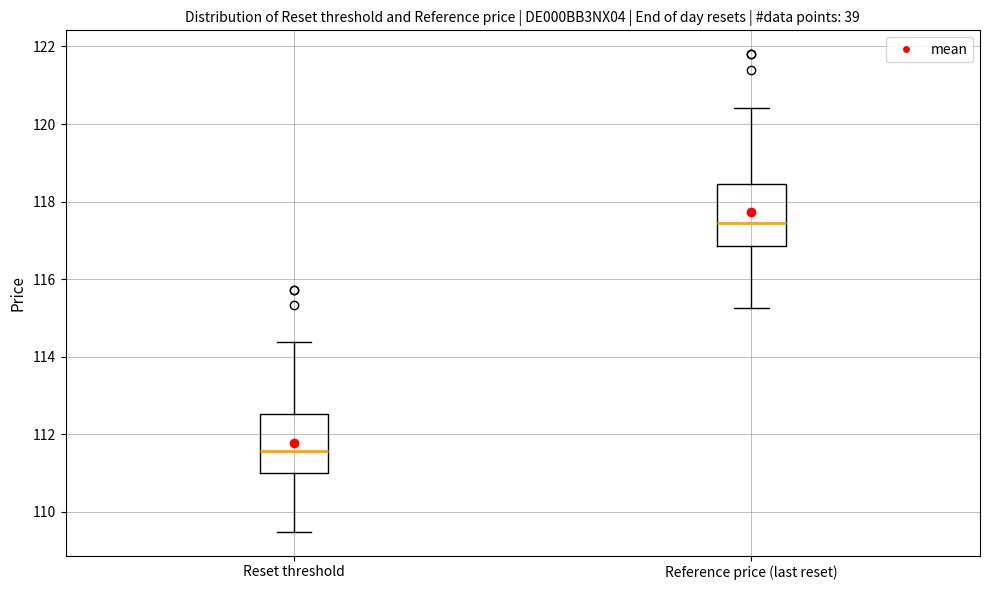

Reading left to right, read every box against the y-axis: the position of its median line, the range the box covers, and the ends of its whiskers. The values are not printed on the chart, so give them approximately, as read against the axis.

Reset threshold: median 111.6, box 111.0 to 112.6, whiskers 109.4 to 114.4
Reference price (last reset): median 117.4, box 116.8 to 118.4, whiskers 115.2 to 120.4